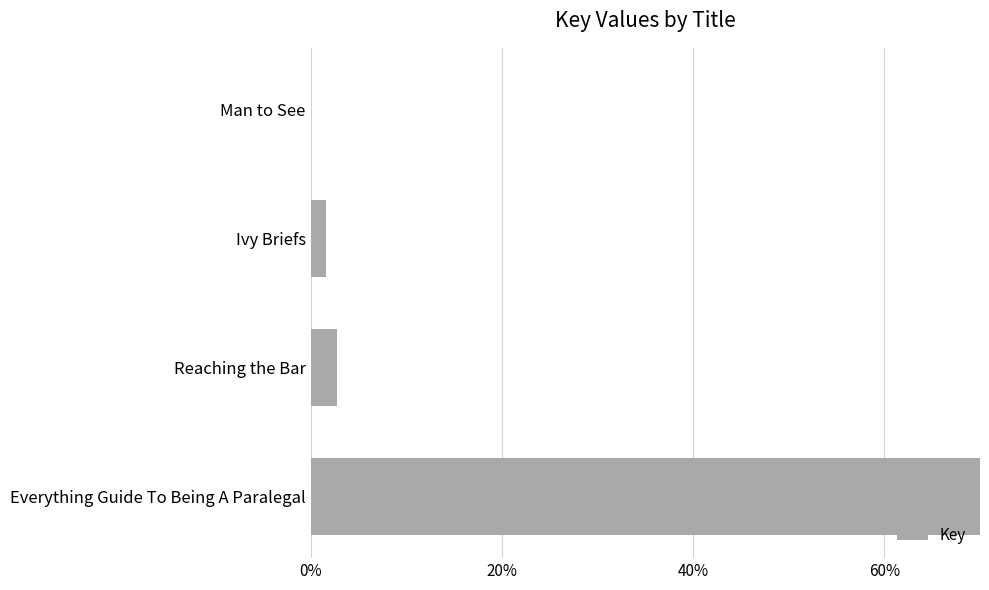

What is the difference between the maximum and minimum values?

95.7